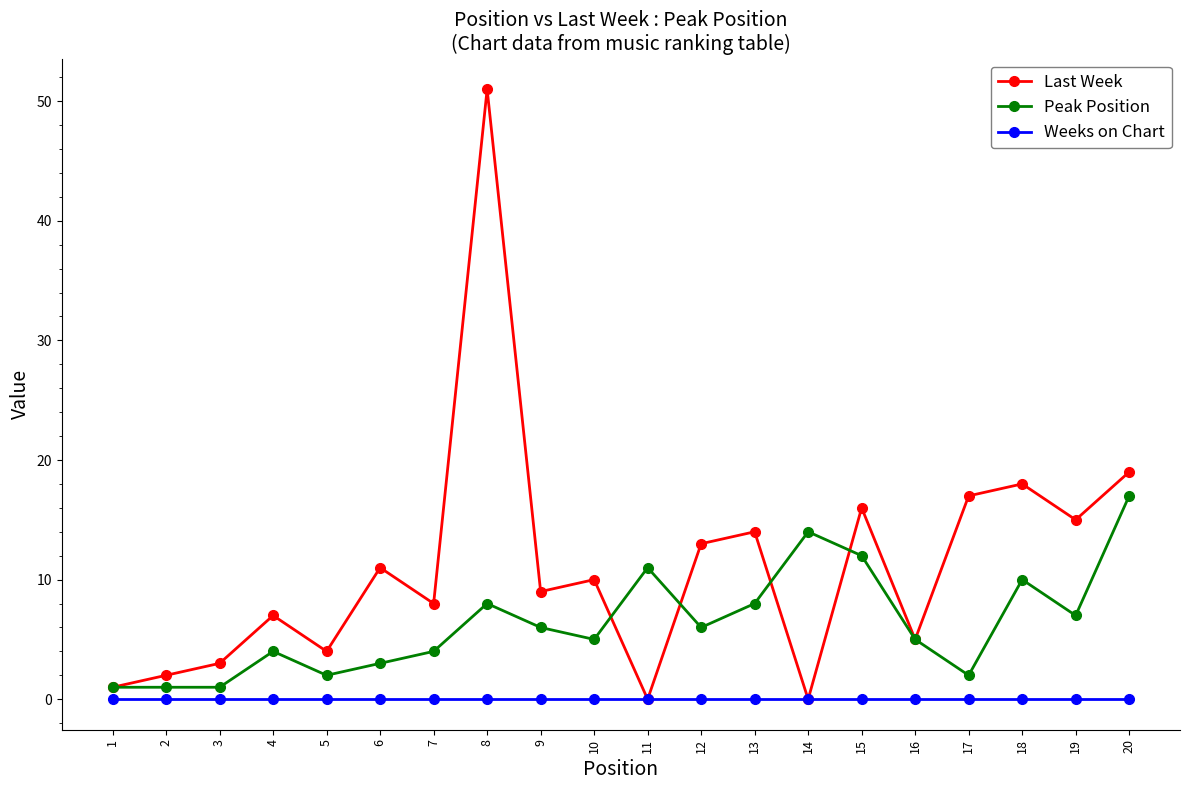

Rank the series by their average value, from highest to lowest.

Last Week, Peak Position, Weeks on Chart